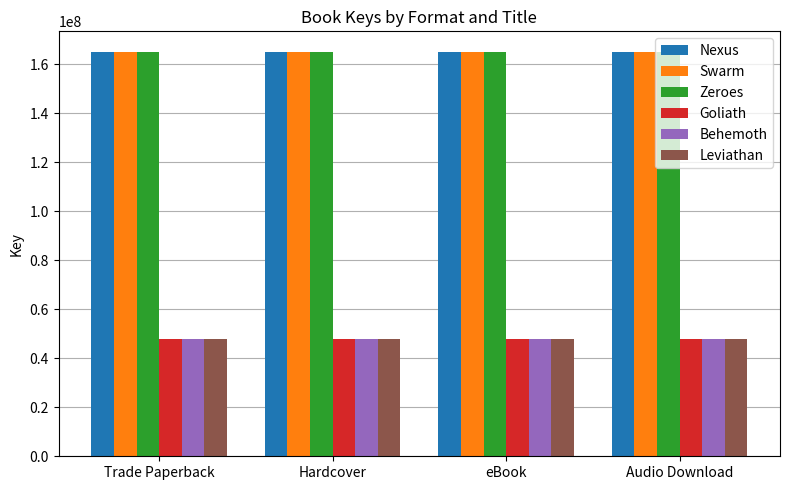

How many data points does each series have?

4